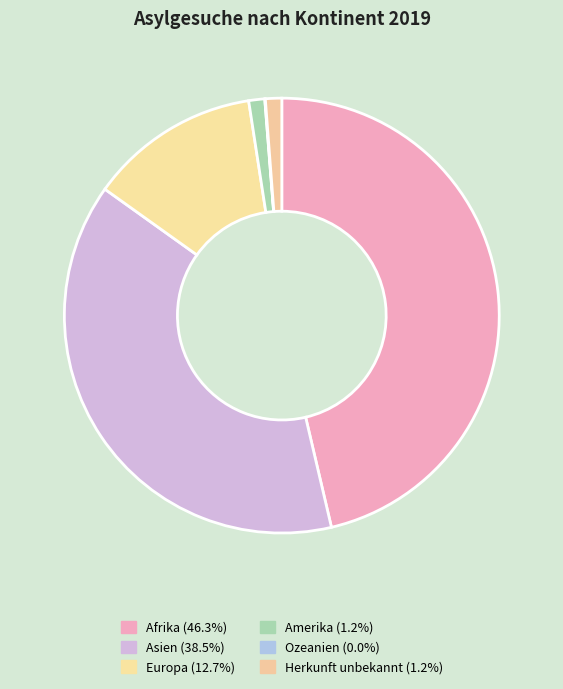

The Herkunft unbekannt slice represents 11% of the pie. True or false?

False